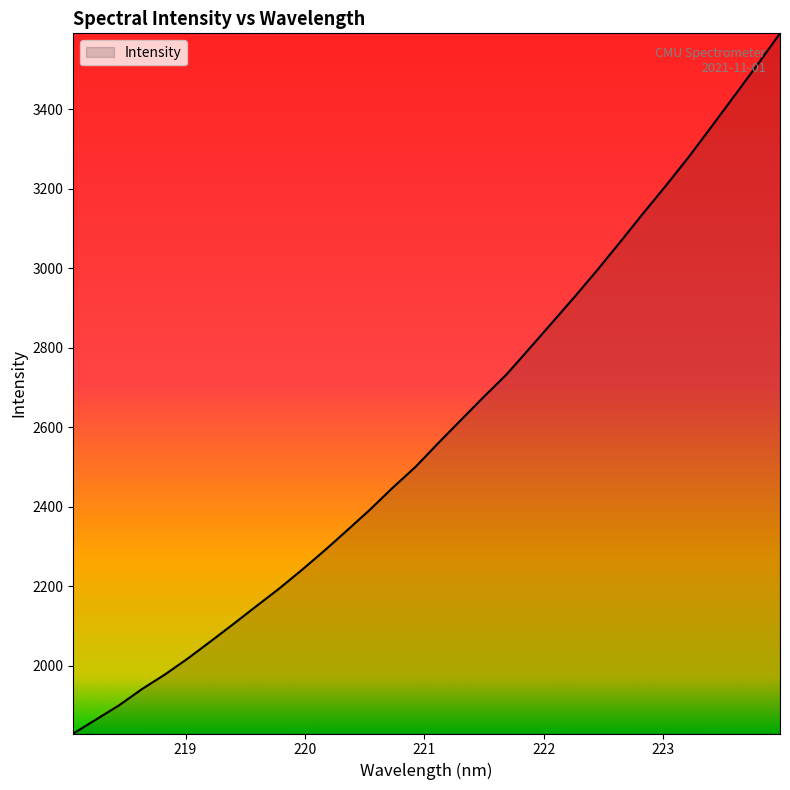

What is the difference between the maximum and minimum values?

1762.1